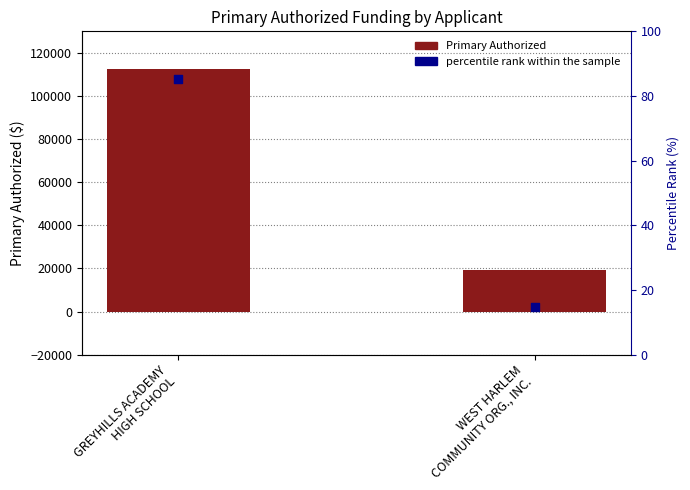

At which category is the sum across all series the highest?

GREYHILLS ACADEMY
HIGH SCHOOL